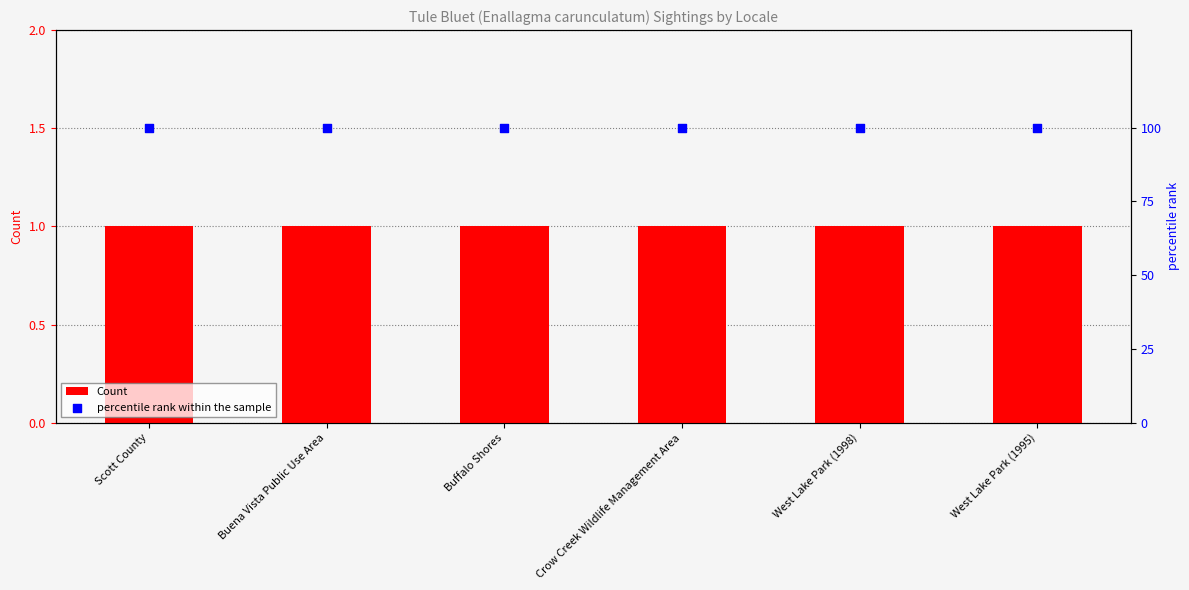

What is the total value across all series at Crow Creek Wildlife Management Area?

101